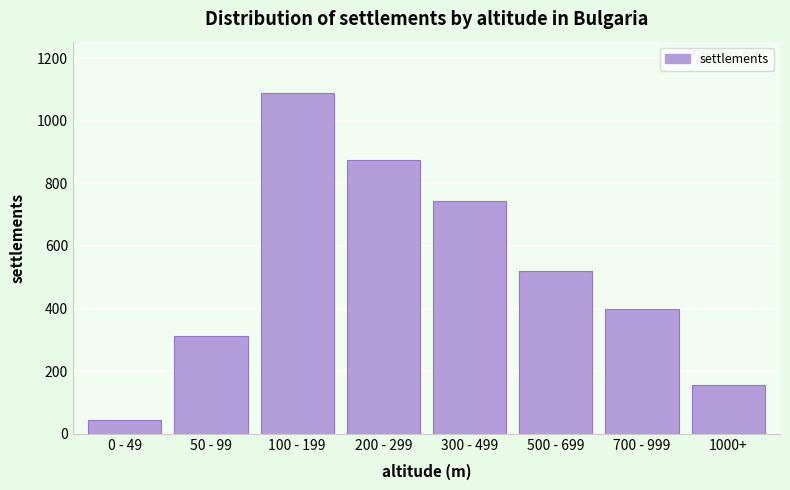

Reading left to right, extract all data points from this chart.

45	312	1089	876	743	521	398	156